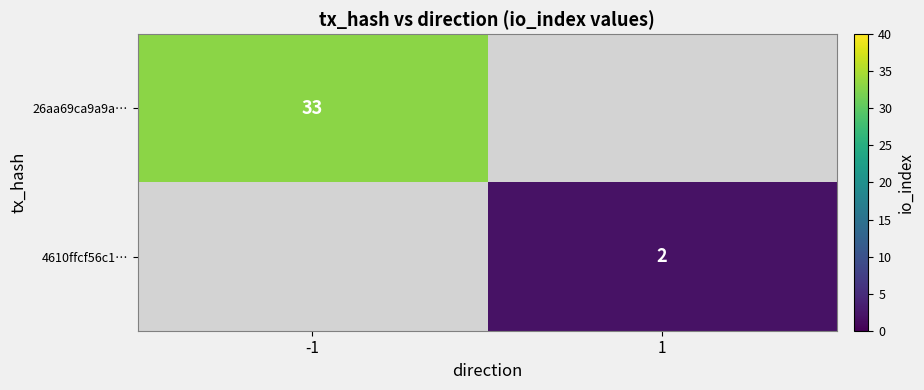

The value of 4610ffcf56c1… at 1 is 2. True or false?

True